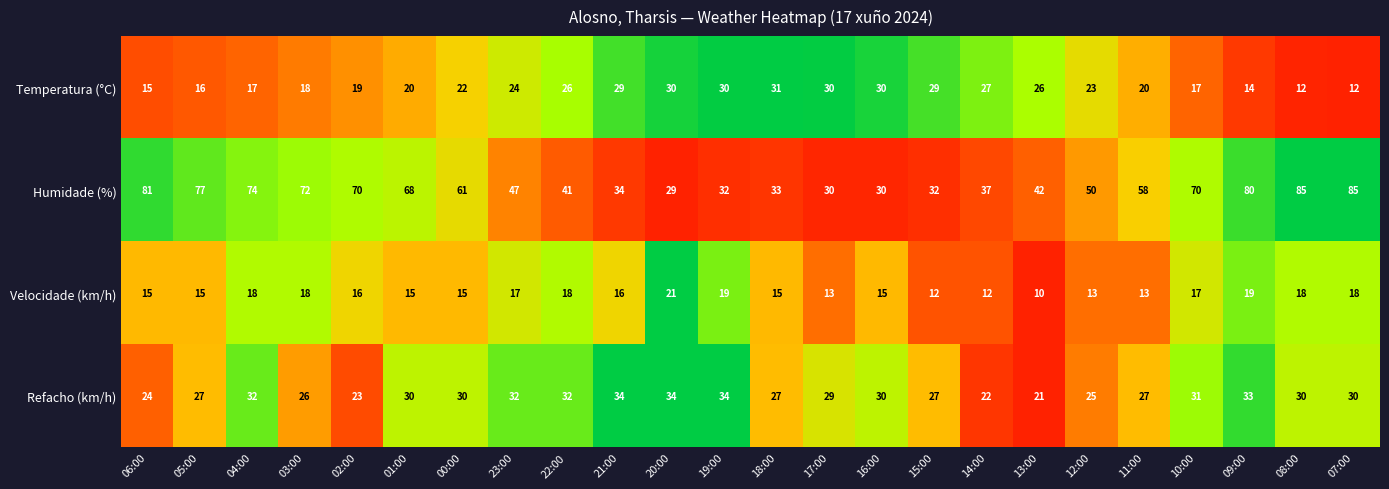

At which label does Humidade (%) first exceed 58?

06:00